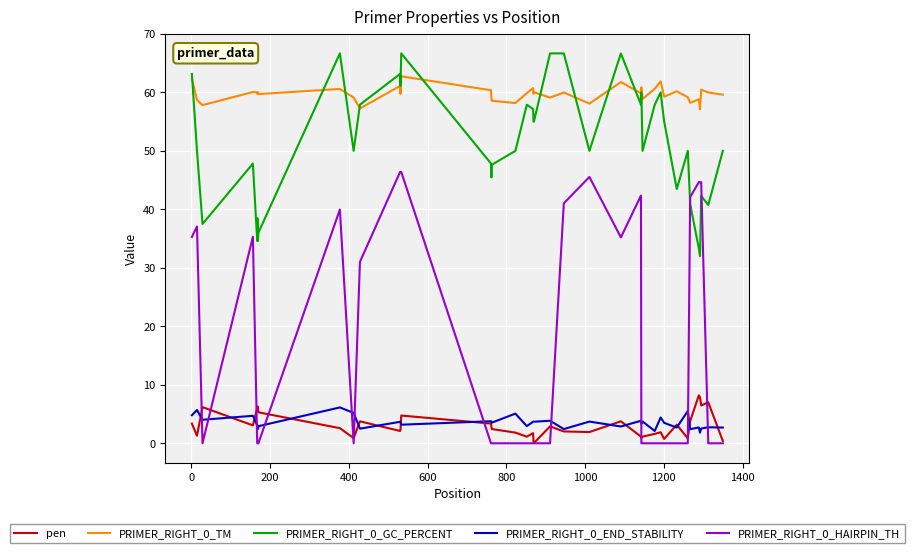

Count the number of data series in this chart.

5